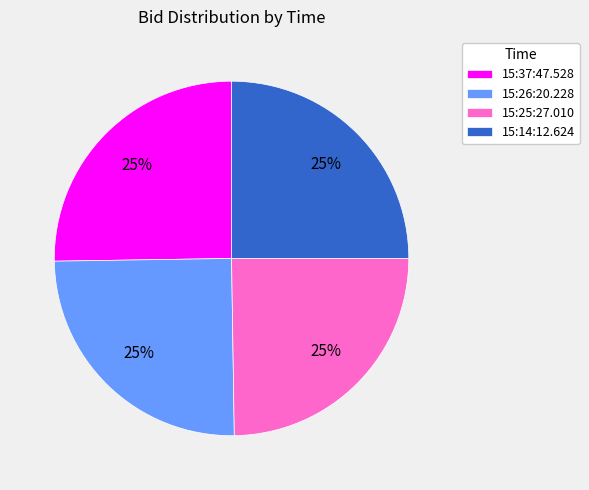

Is 15:37:47.528 the majority of the pie?

No